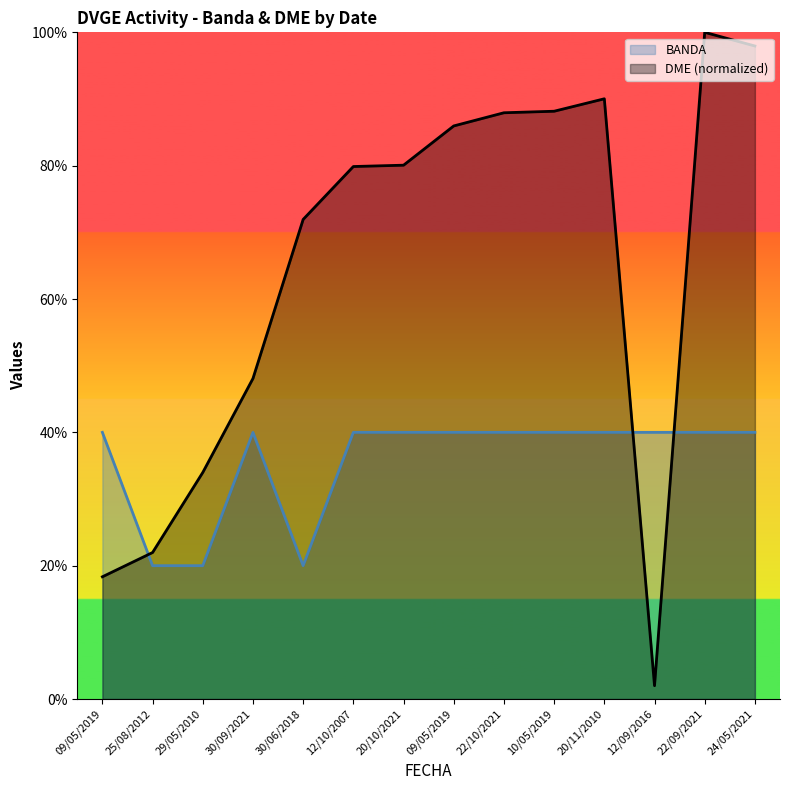

Reading left to right, transcribe all the data shown in this chart.

BANDA: 09/05/2019=40.0	25/08/2012=20.0	29/05/2010=20.0	30/09/2021=40.0	30/06/2018=20.0	12/10/2007=40.0	20/10/2021=40.0	09/05/2019=40.0	22/10/2021=40.0	10/05/2019=40.0	20/11/2010=40.0	12/09/2016=40.0	22/09/2021=40.0	24/05/2021=40.0
DME_numeric: 09/05/2019=18.3	25/08/2012=22.0	29/05/2010=34.0	30/09/2021=48.1	30/06/2018=71.9	12/10/2007=79.9	20/10/2021=80.1	09/05/2019=86.0	22/10/2021=87.9	10/05/2019=88.2	20/11/2010=90.0	12/09/2016=2.0	22/09/2021=100.0	24/05/2021=98.0